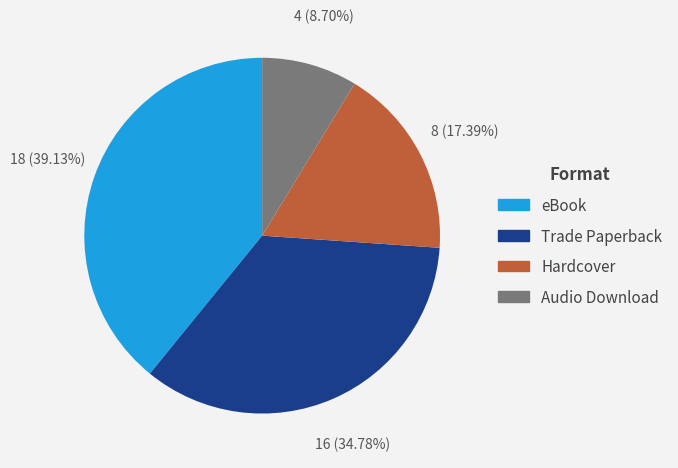

What is the ratio of the value at Hardcover to the value at eBook?

0.4